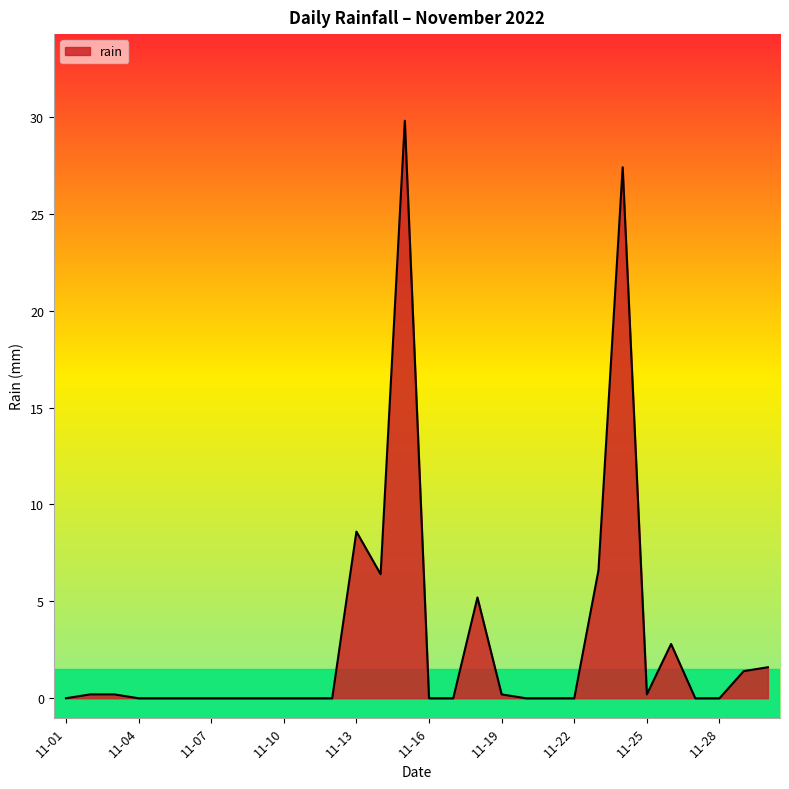

What is the maximum value shown in the chart?

29.8